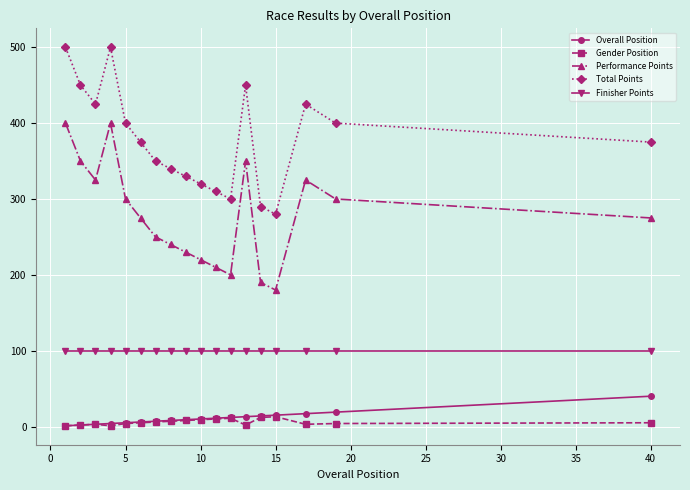

Which series has the largest total across all categories?

Total Points